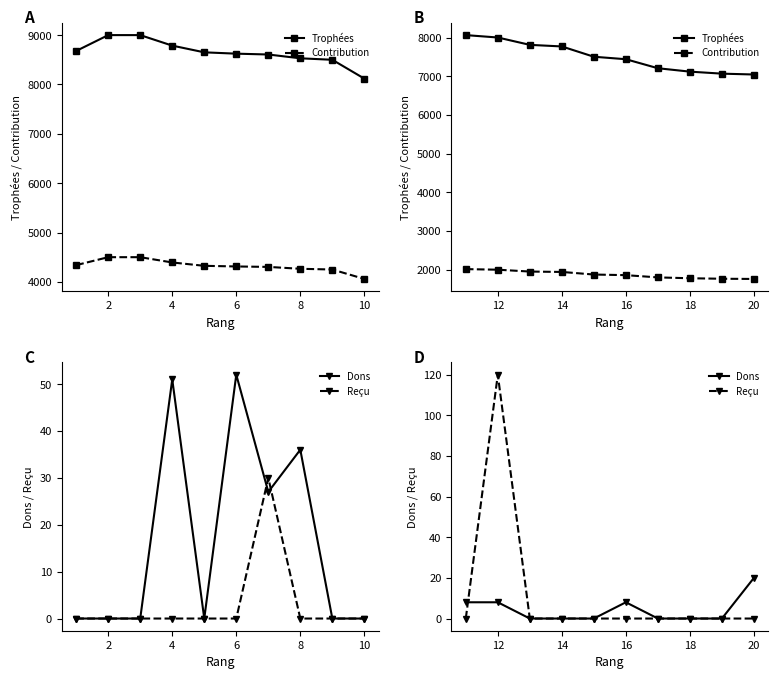

At which category is the sum across all series the highest?

12